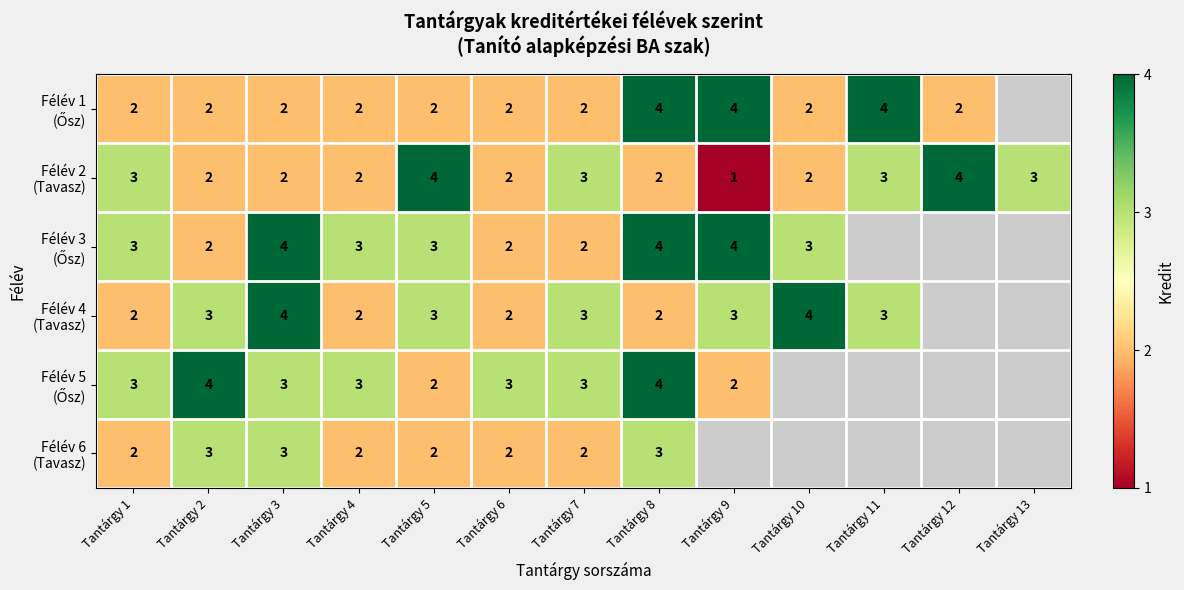

What is the total value across all series at Tantárgy 7?

15